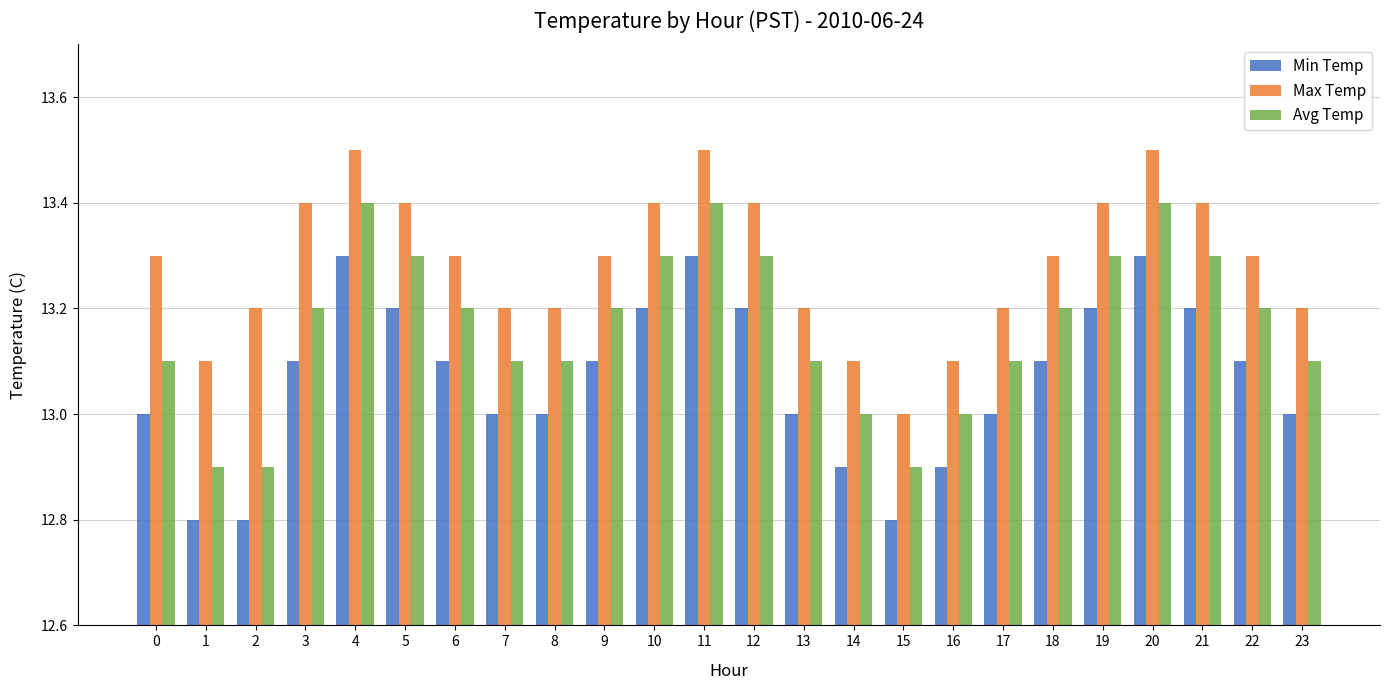

What is the difference between the maximum and second lowest values in the Max Temp series?

0.4